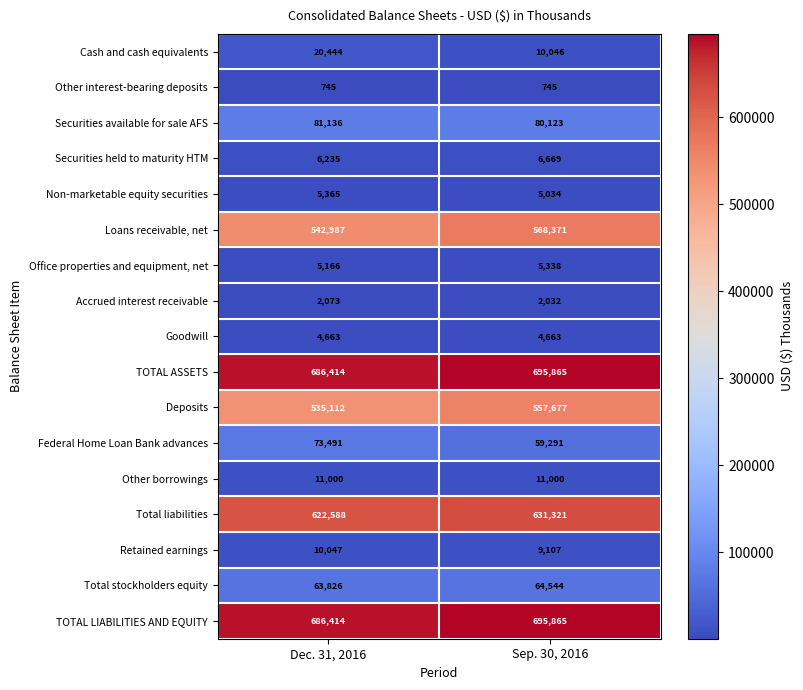

What is the difference between the Securities held to maturity HTM values at Sep. 30, 2016 and Dec. 31, 2016?

434